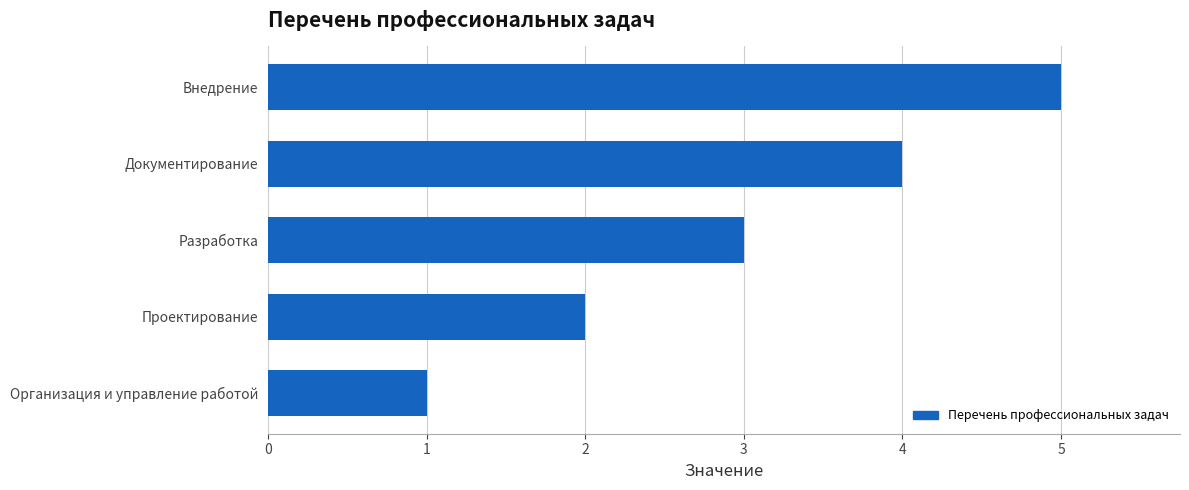

What is the sum of all values?

15